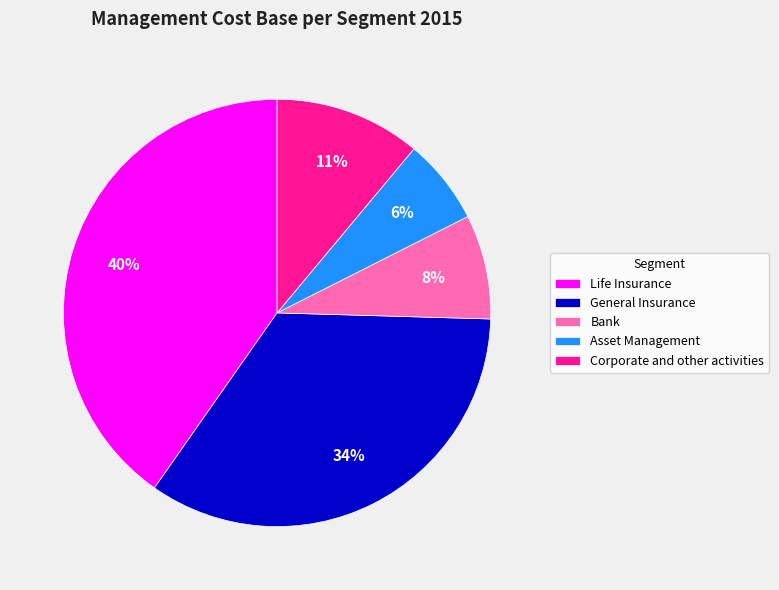

Is there any slice that represents more than half of the pie?

No